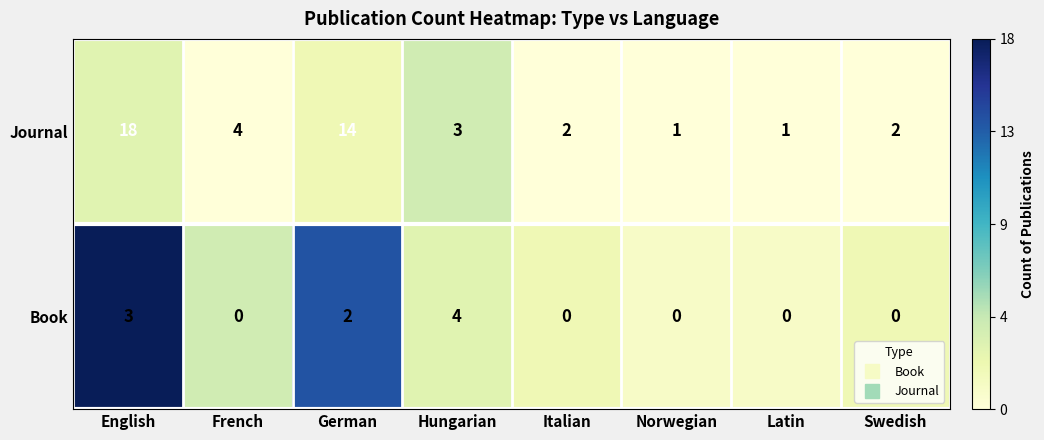

Which series changed the most between Italian and Latin?

Journal